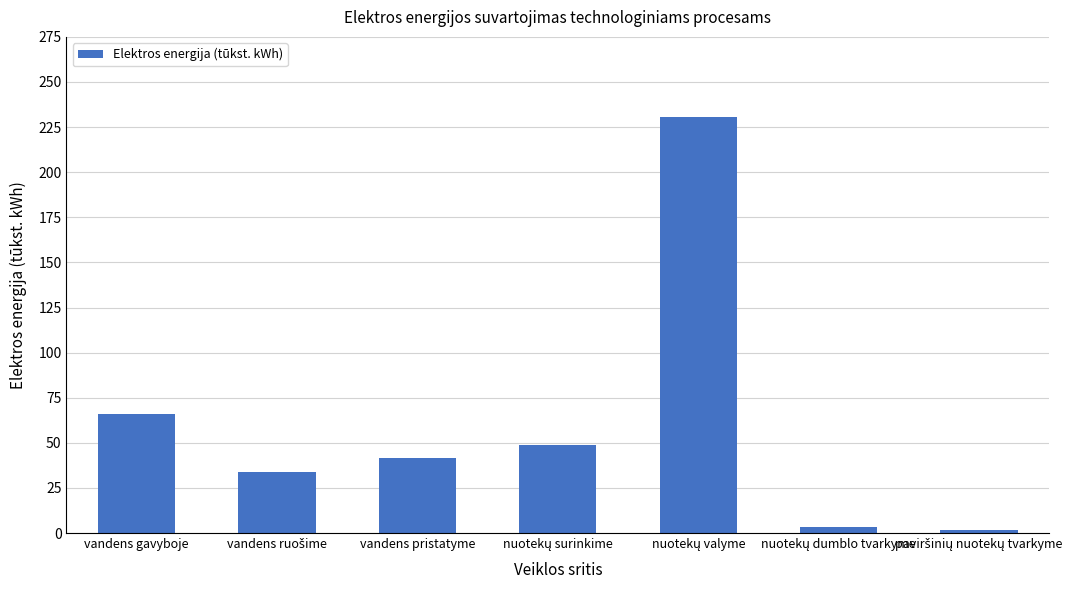

Are the bars grouped side by side (vs. stacked)?

No